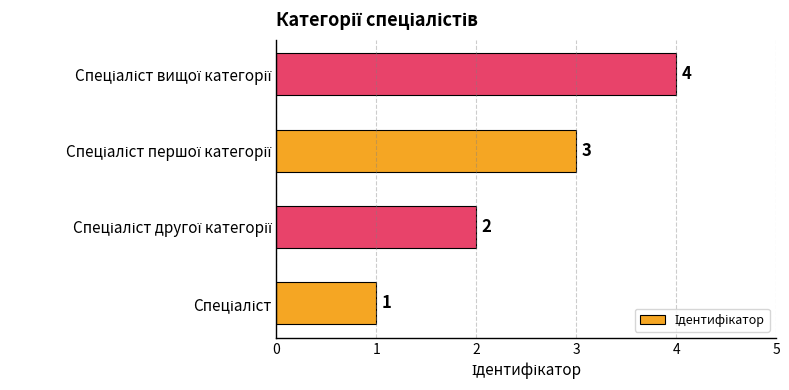

What is the sum of all values?

10